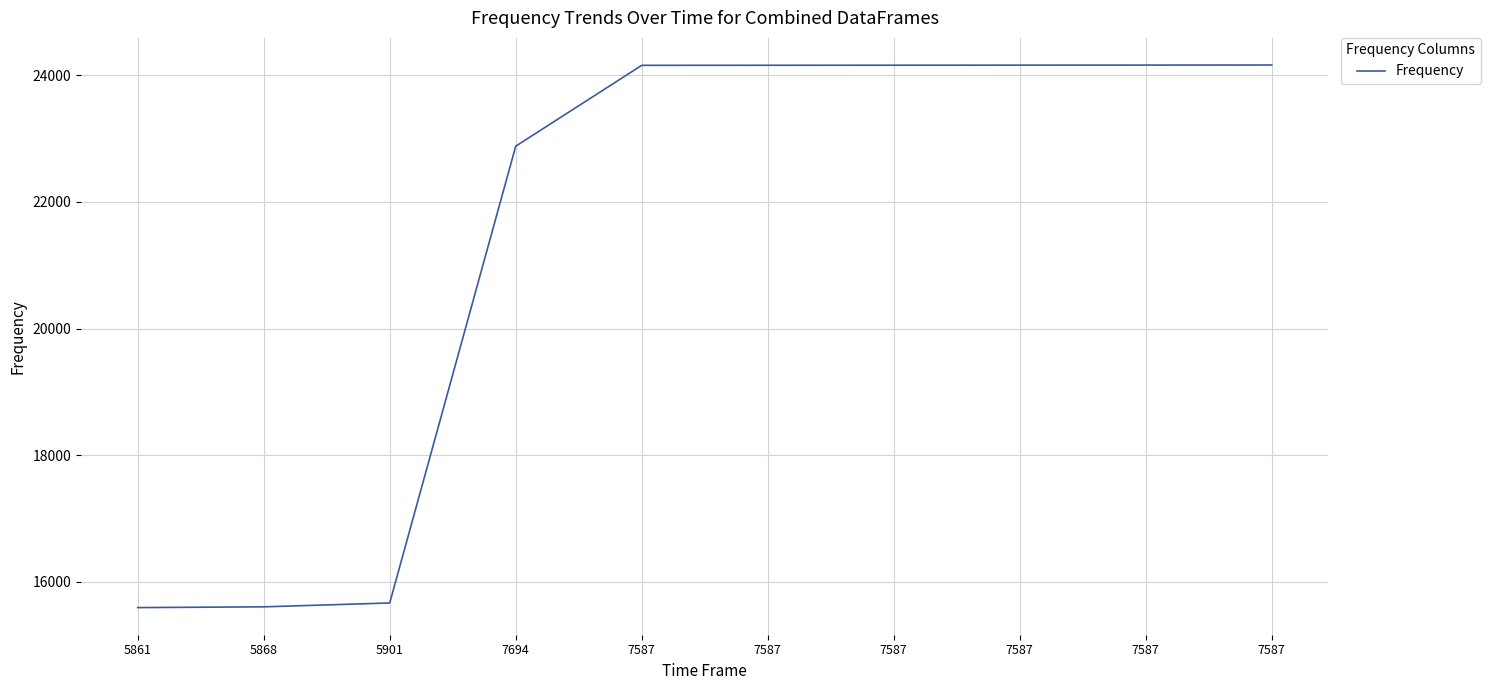

Reading right to left, what are all the values shown in this chart?

24163	24162	24161	24160	24159	24158	22881	15668	15607	15595